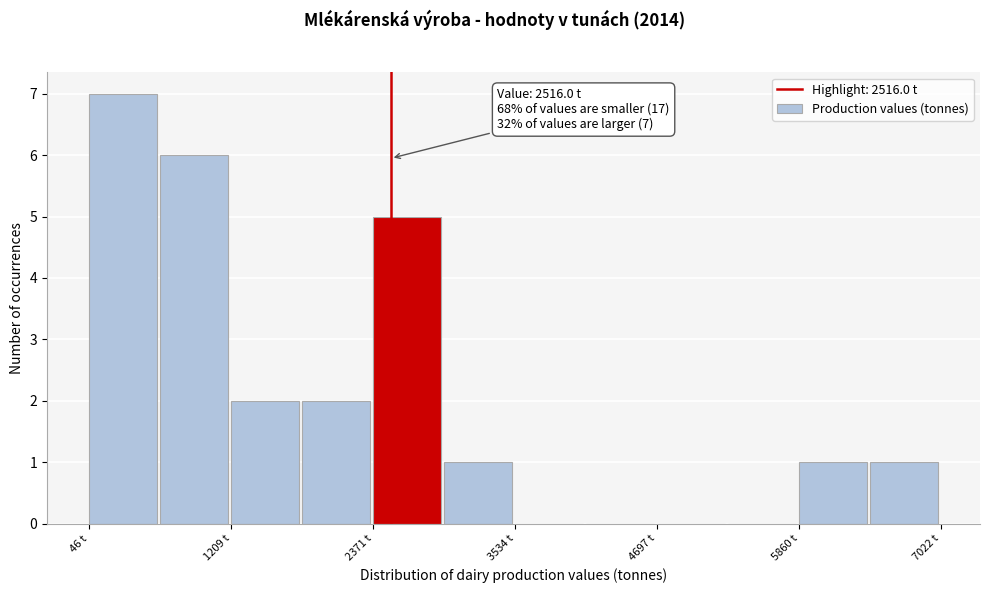

Read against the x-axis, roughly where is the centre of the tallest bar?

400